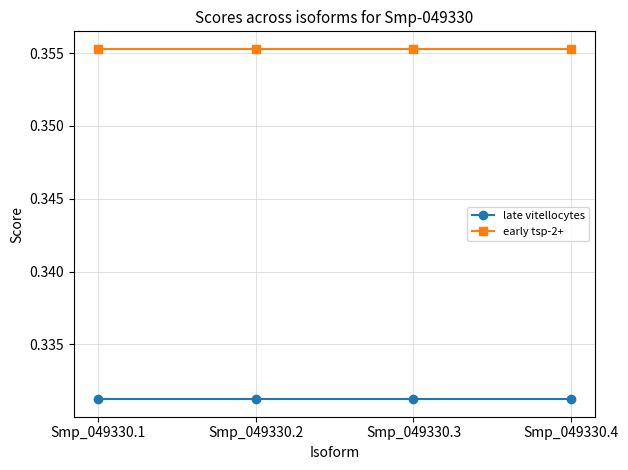

How many lines are shown in the chart?

2